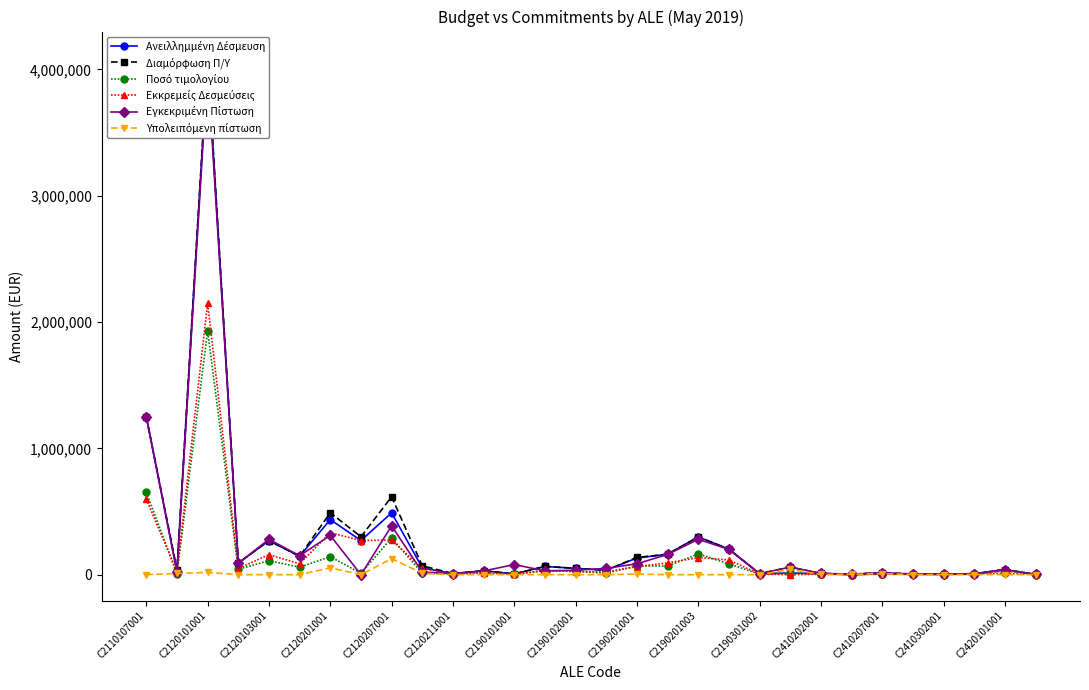

Where is Ποσό τιμολογίου nearest to the value 964640?

C2110107001